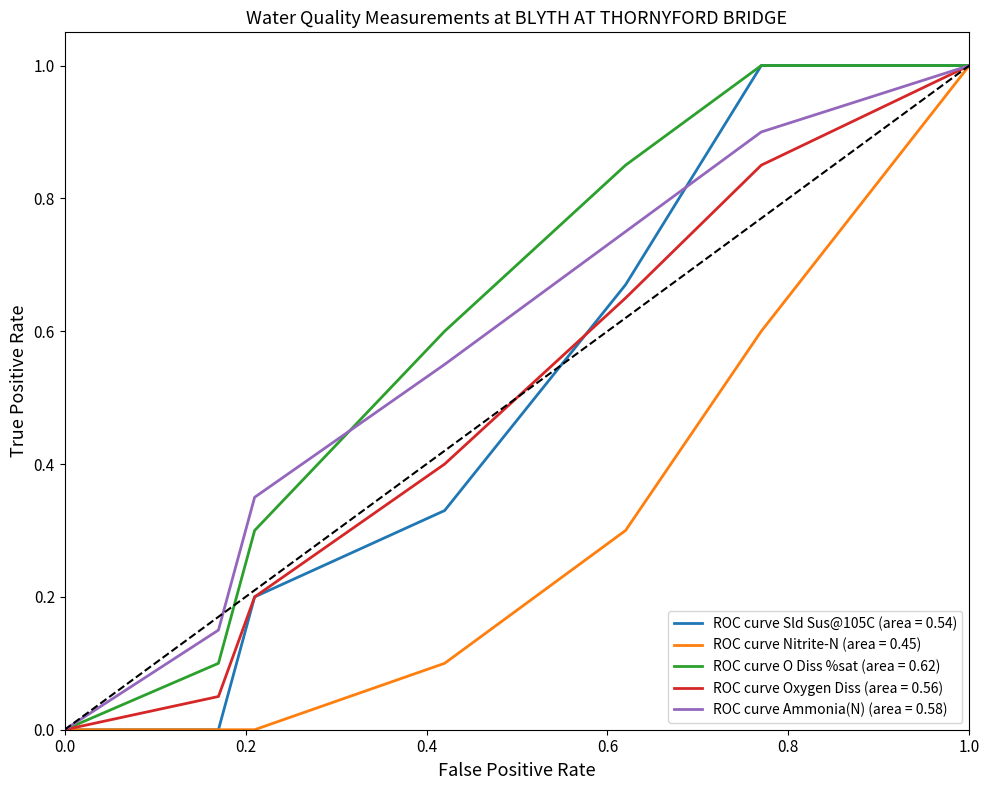

What is the highest value of the ROC curve O Diss %sat (area = 0.62) series?

1.0